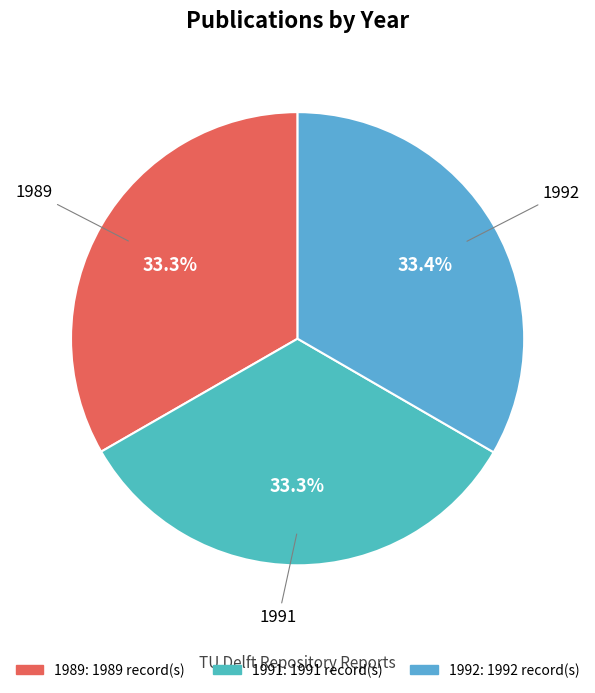

What percentage is the 1989 slice, to the nearest percent?

33%